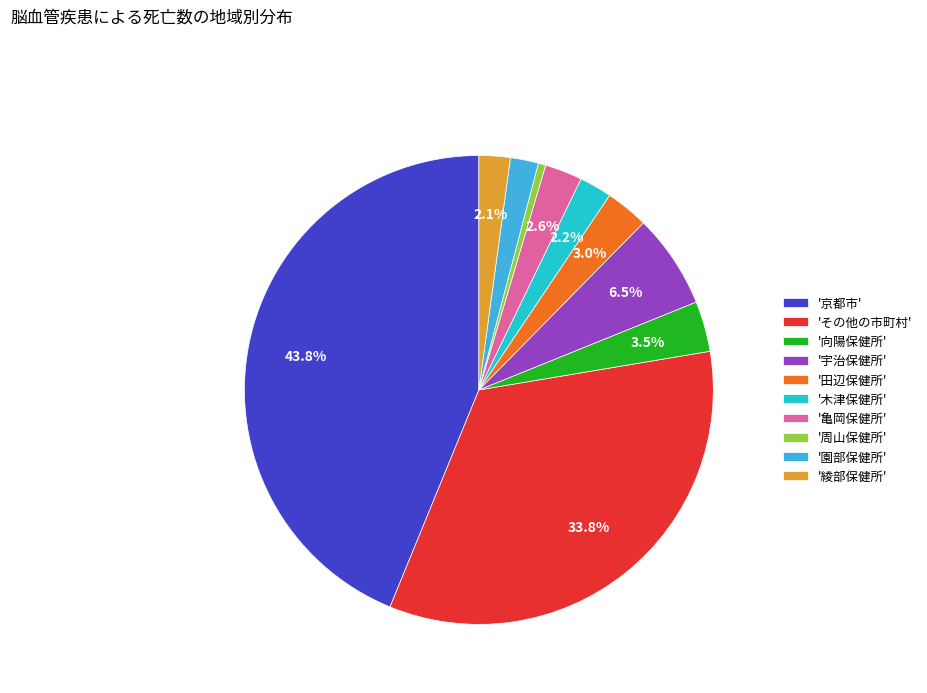

What is the smallest slice in the pie chart?

'周山保健所'